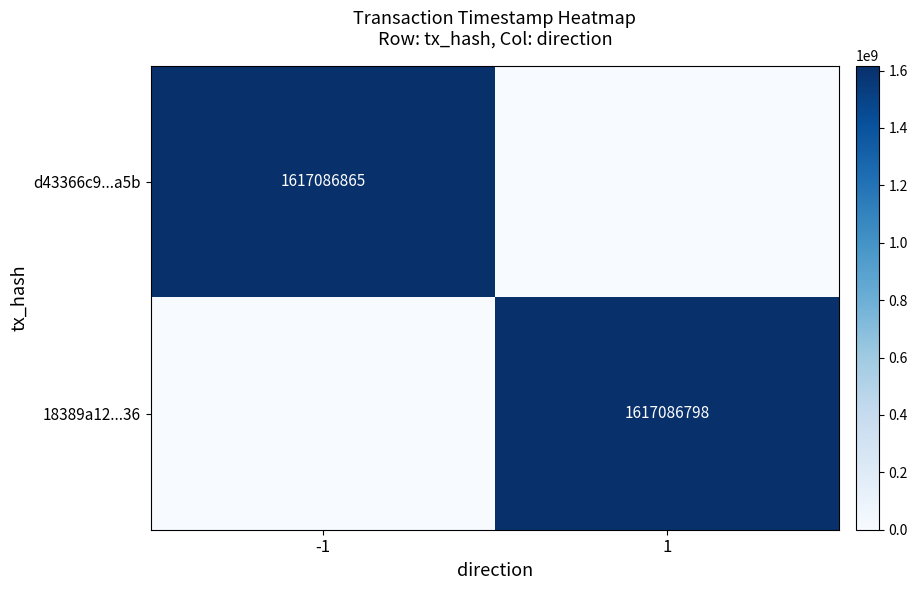

The value of d43366c9...a5b at -1 is 1617086865. True or false?

True